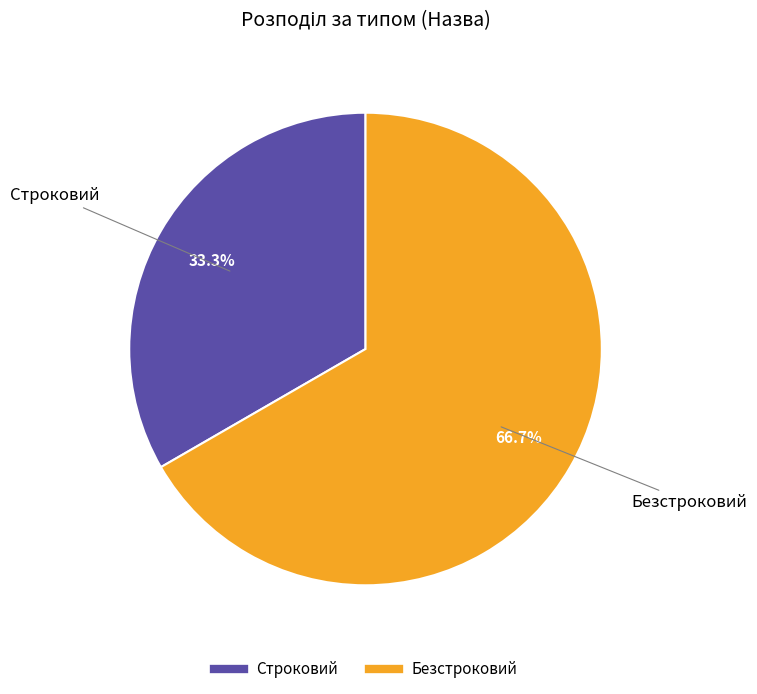

What is the ratio of the value at Строковий to the value at Безстроковий?

0.5